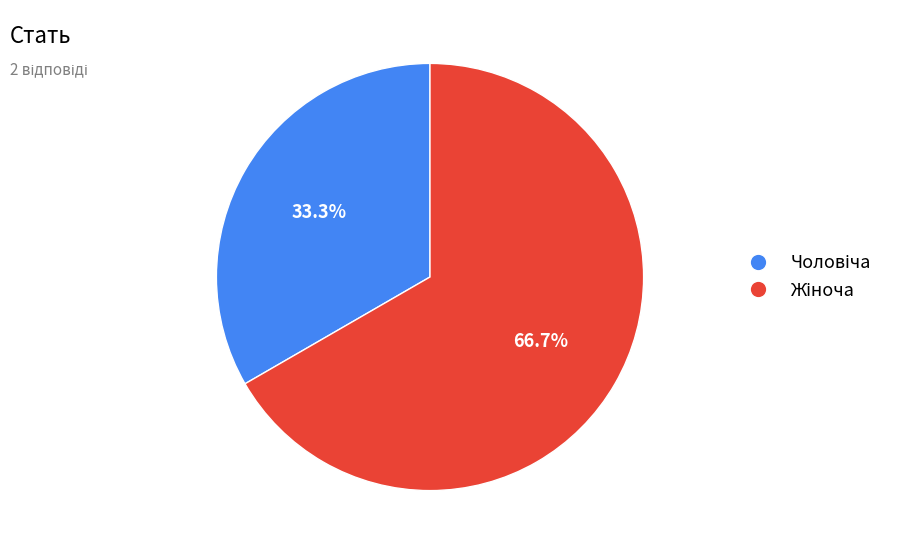

Does any single category account for the majority?

Yes